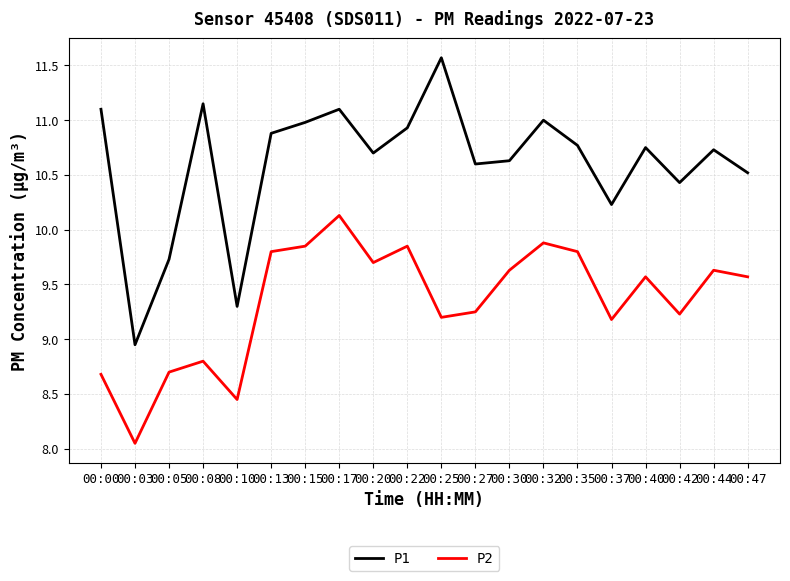

The P2 series shows 9.2 at 00:37. True or false?

True